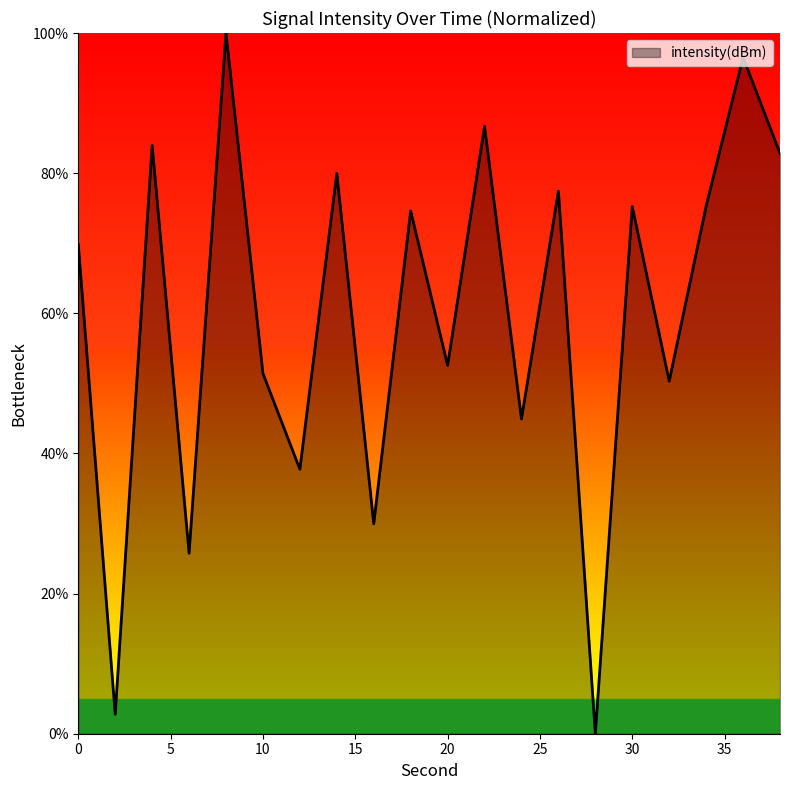

How many lines are shown in the chart?

1